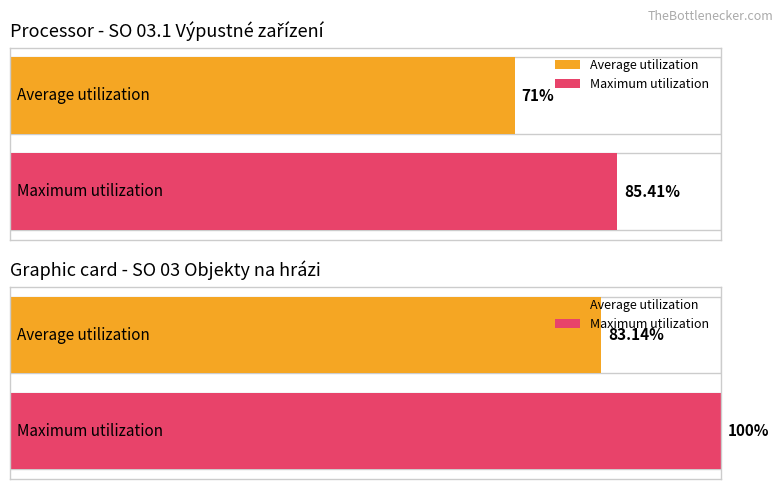

Rank the series by their average value, from highest to lowest.

Maximum utilization, Average utilization